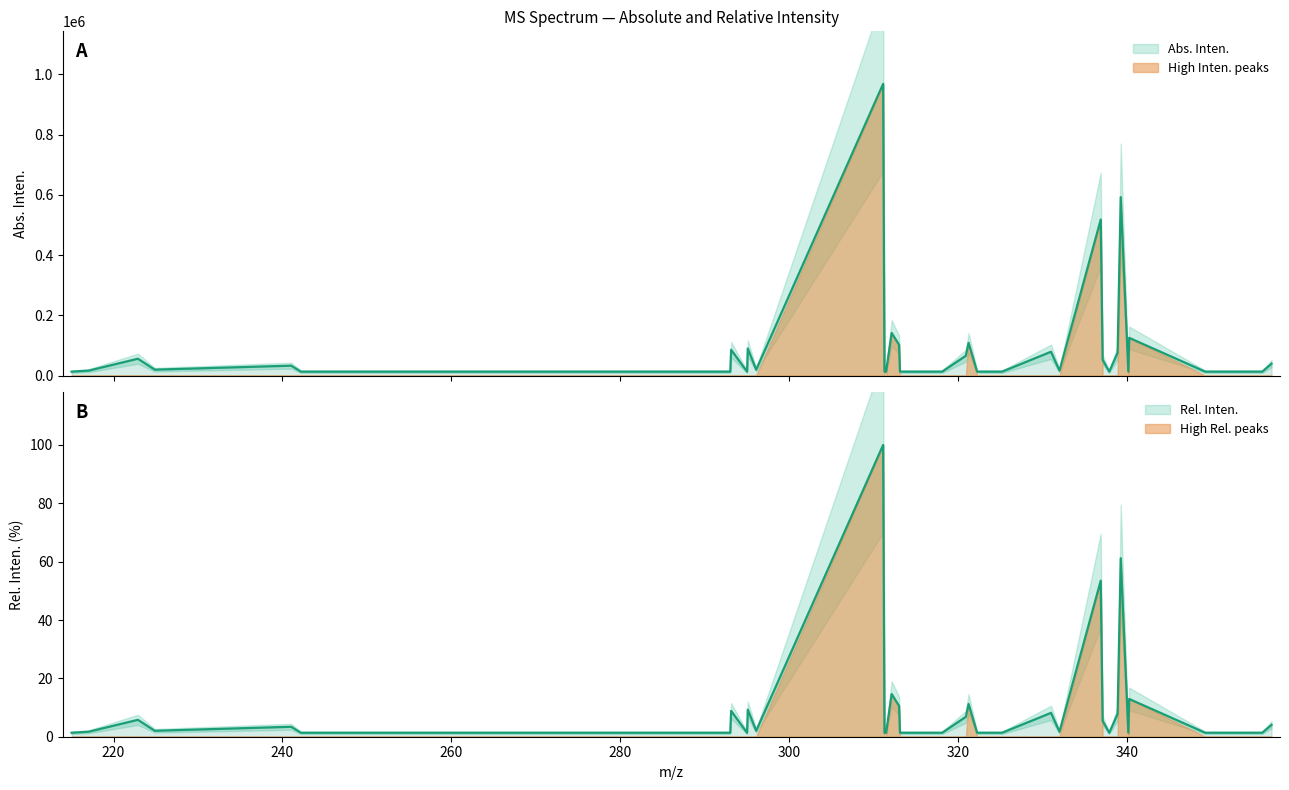

What is the label of the 28th point from the right?

293.1135